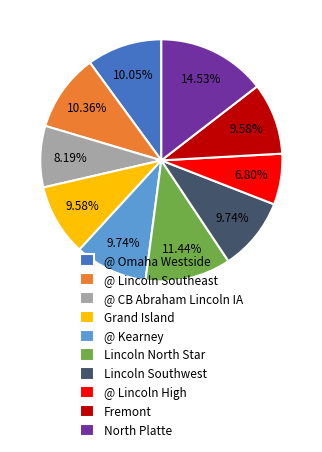

Is there a majority slice in this chart?

No